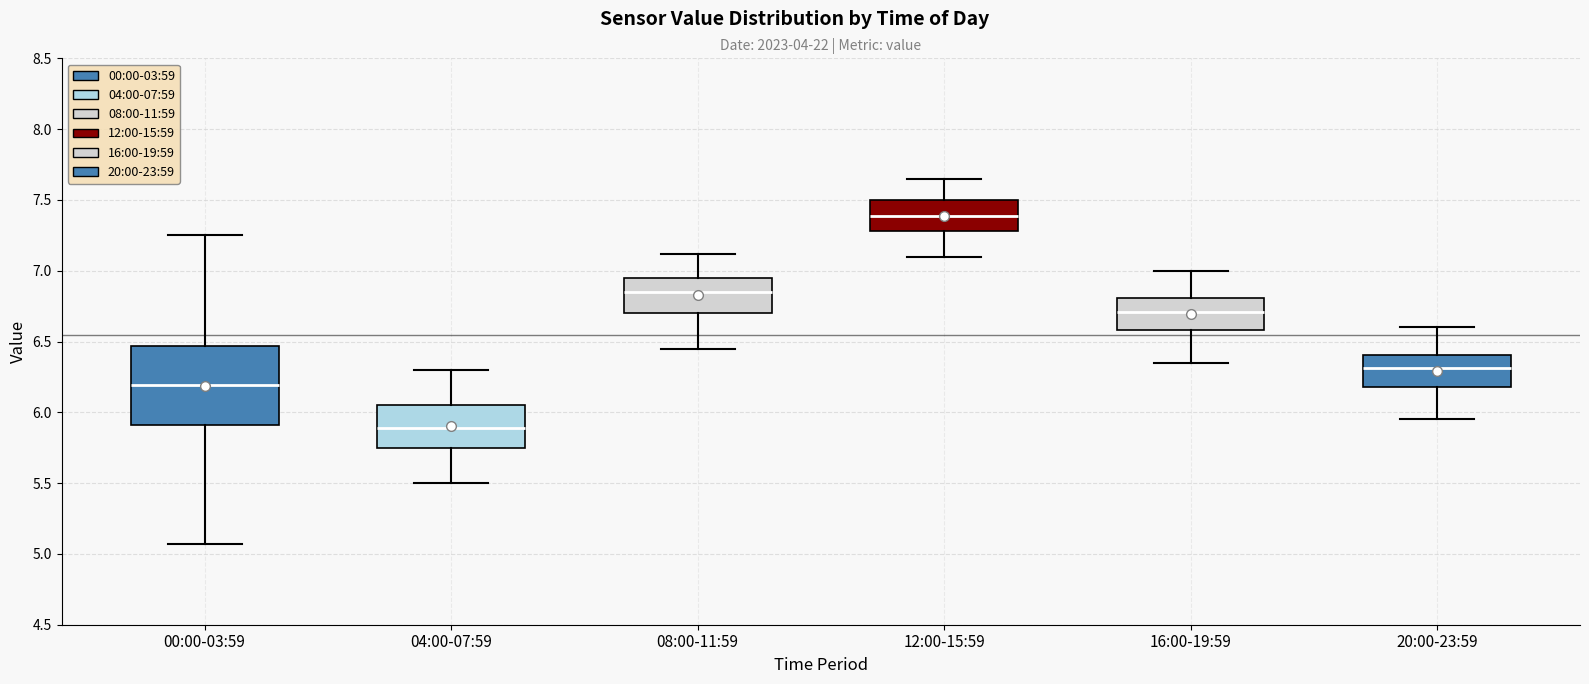

Which box's median line is the highest?

12:00-15:59